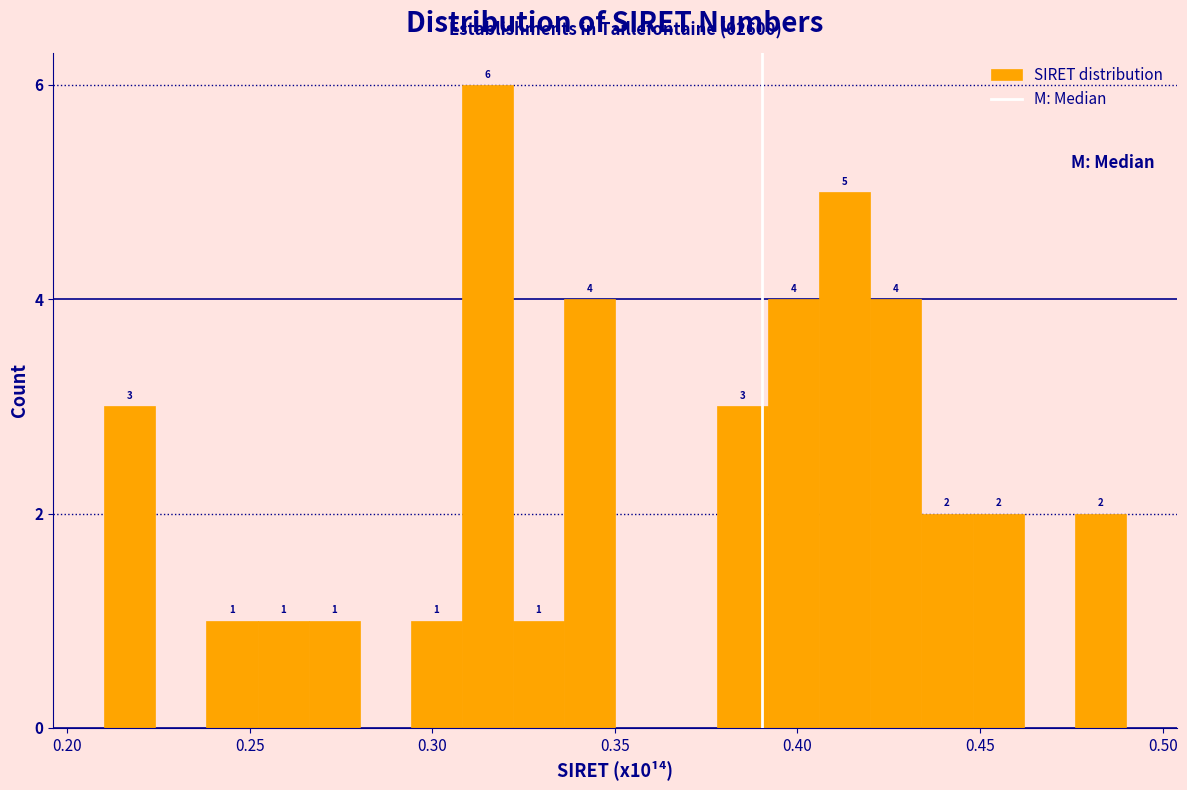

Around what value on the x-axis is the tallest bar? Give the approximate position of its centre, as read against the axis.

0.315